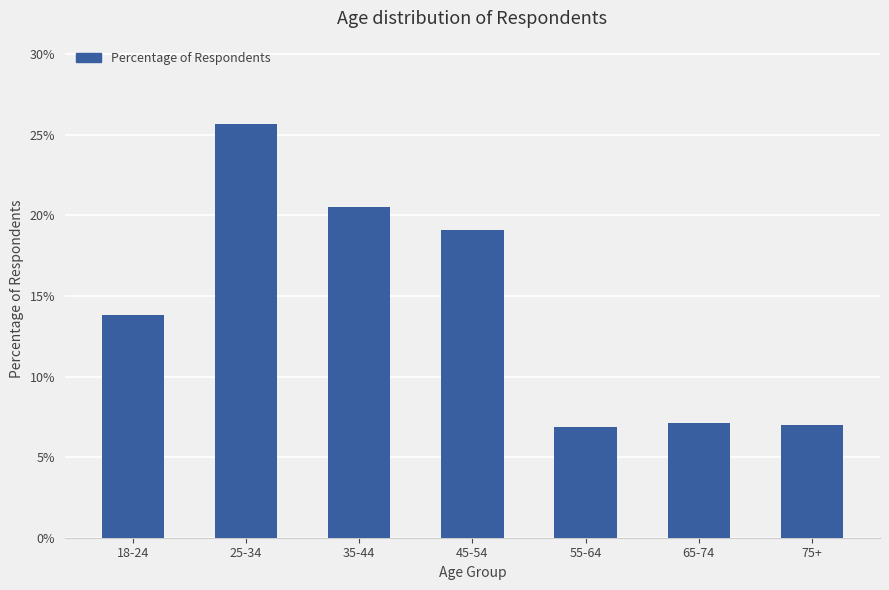

Are the bars horizontal?

No